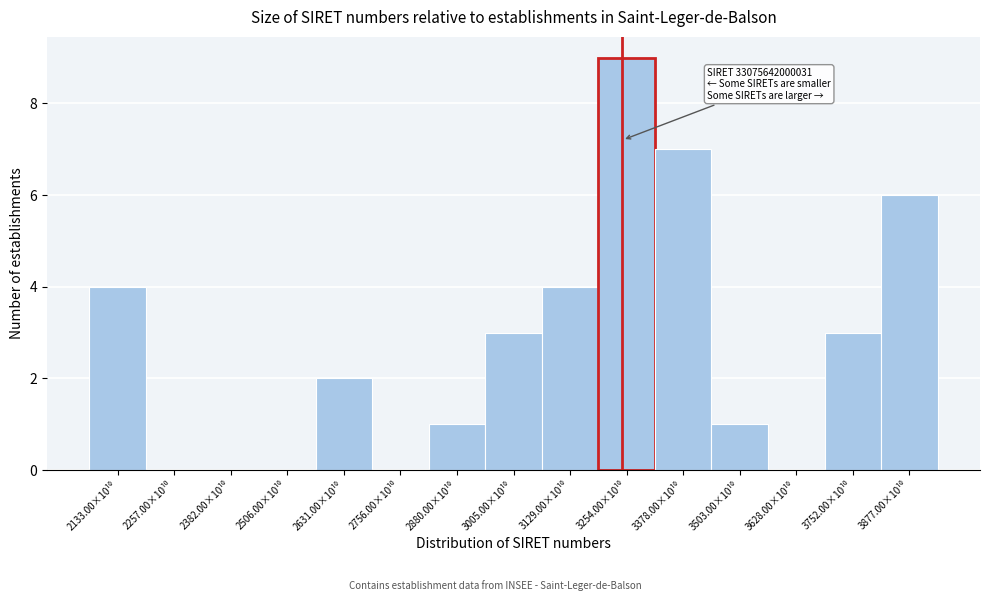

What is the sum of all values?

40